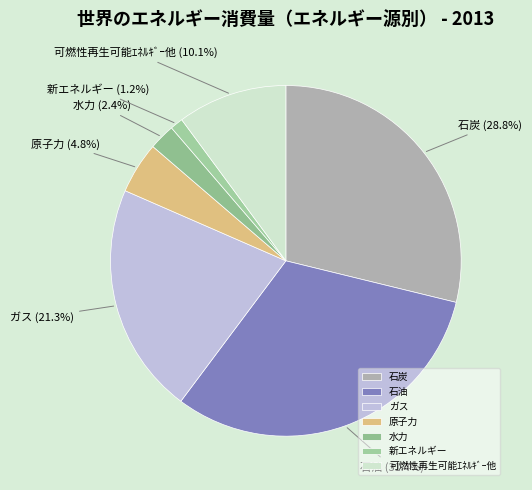

Count the number of slices in the pie.

7